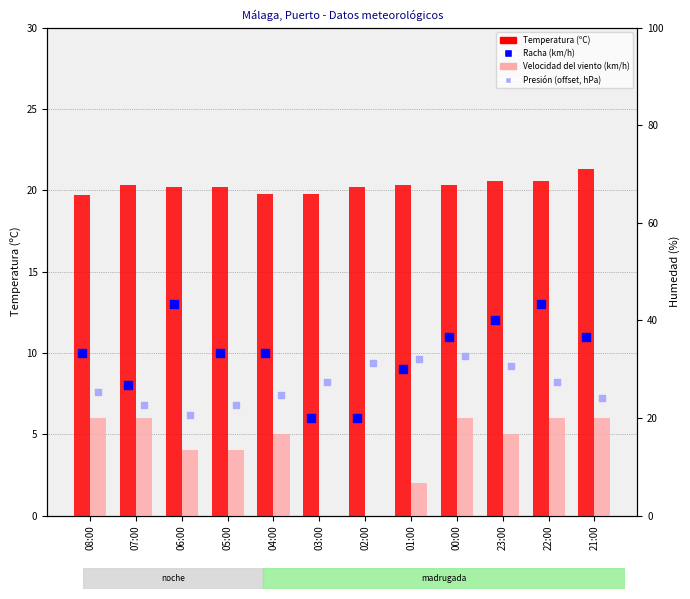

What are all the series names shown in the legend?

Temperatura (ºC), Velocidad del viento (km/h), Racha (km/h), Presión (offset, hPa)